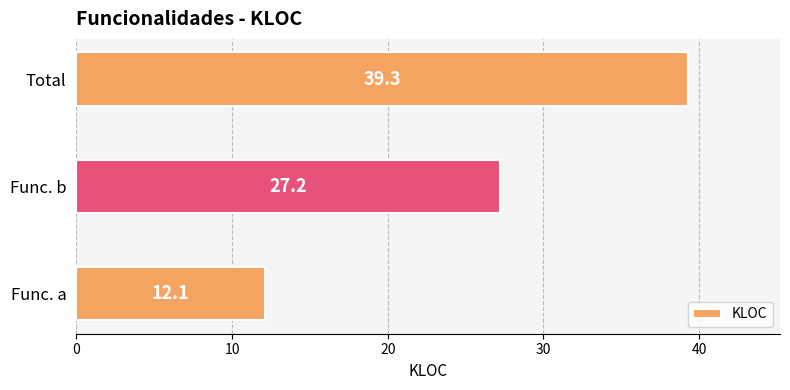

Which label corresponds to the largest value in the chart?

Total